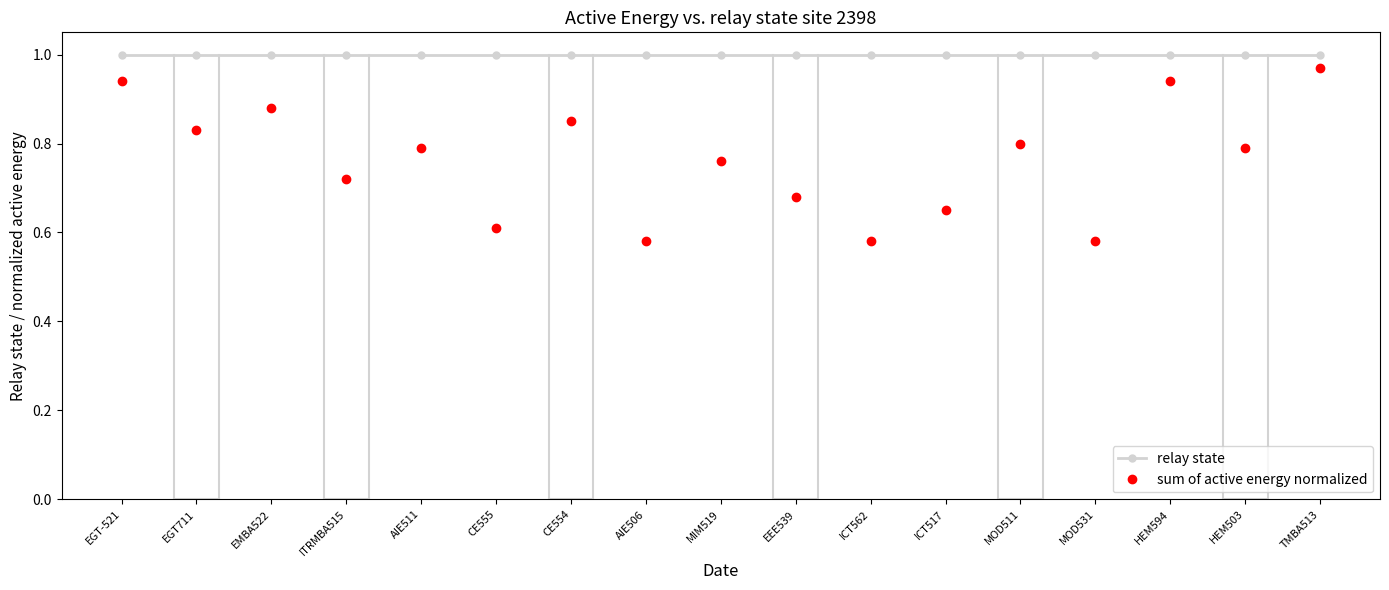

List the series in order of their overall mean, highest first.

relay state, sum of active energy normalized